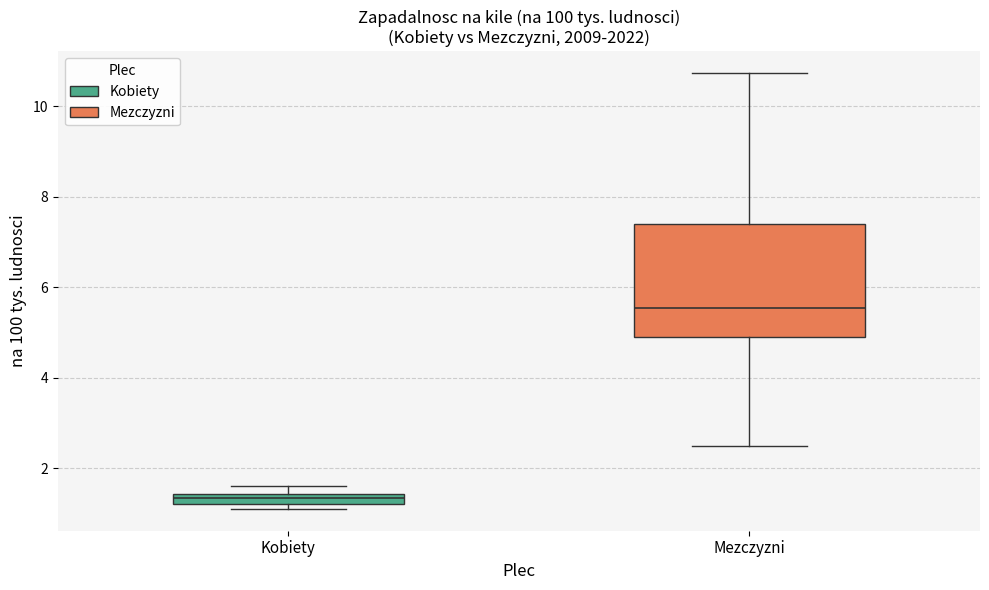

Which box is the tallest, from its lower edge to its upper edge?

Mezczyzni